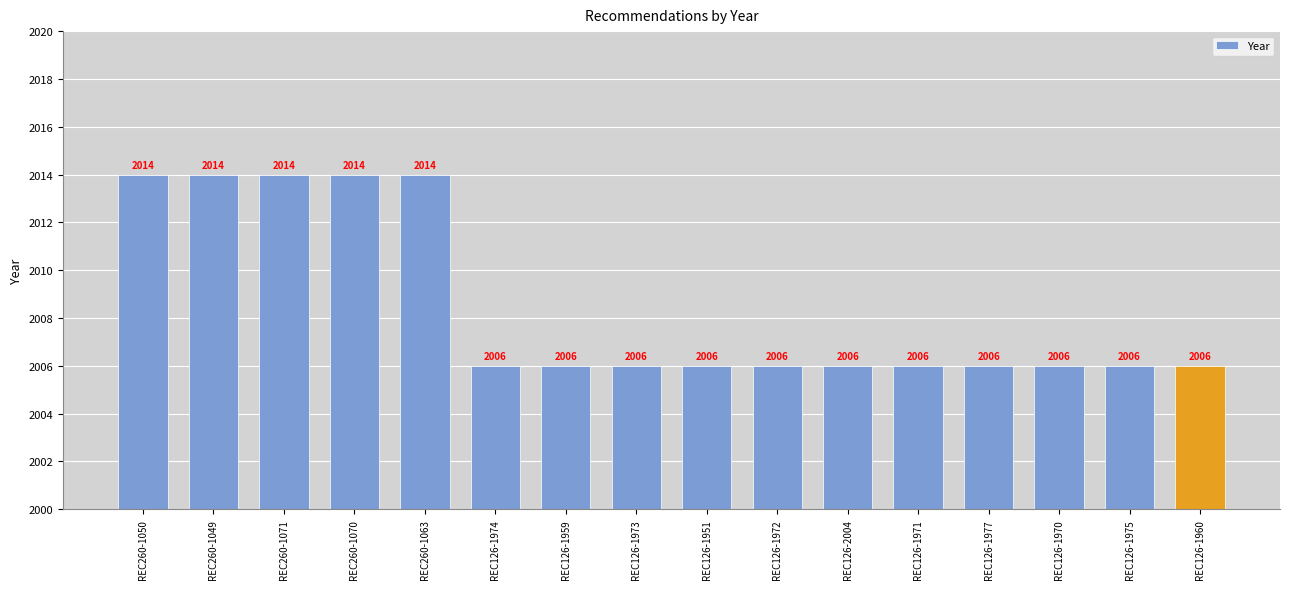

What is the value of the 5th bar from the left?

2014